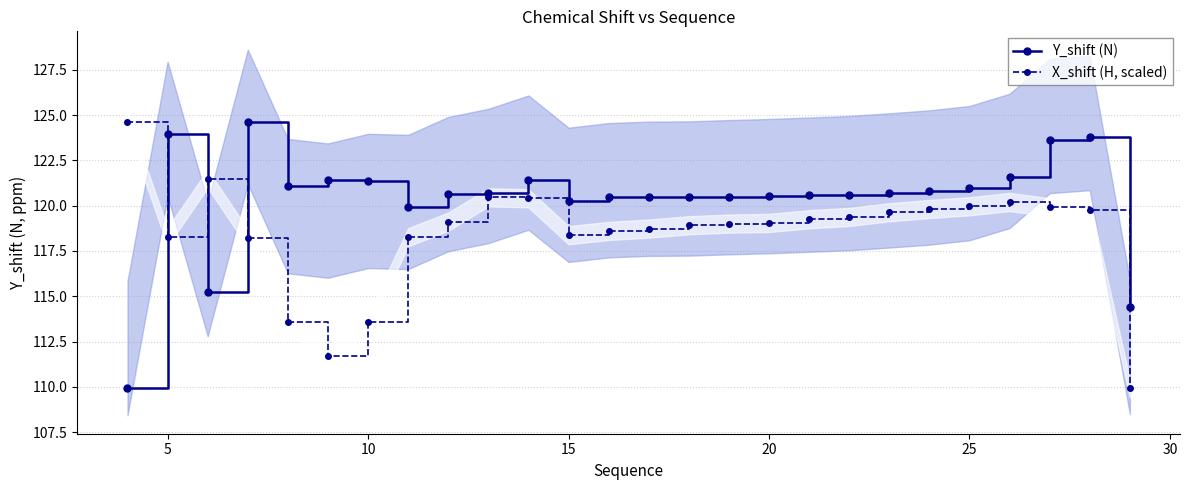

The X_shift (H, scaled) series shows 118.3 at 5. True or false?

True